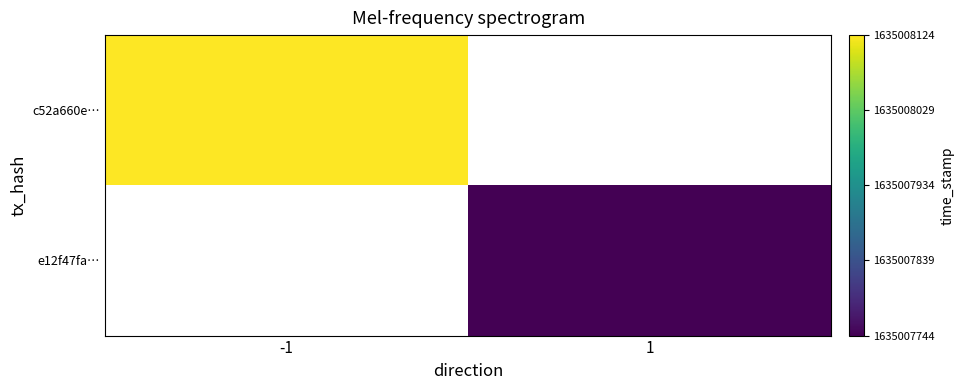

Reading left to right, transcribe all the data shown in this chart.

c52a660eacb3bbe3cabe78bd5ec2ae55eeb0cd4: direction=-1	time_stamp=1635008124
e12f47fae5cf99639ec474b3c44f95fa5afefa8: direction=1	time_stamp=1635007744